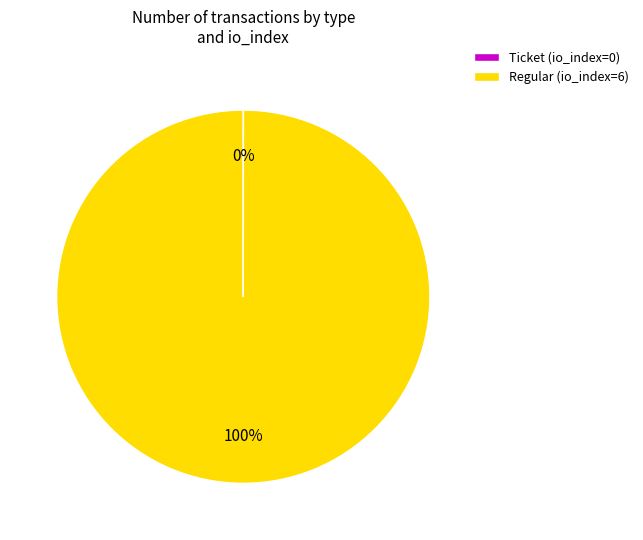

To the nearest percent, what portion does Regular (io_index=6) represent?

100%